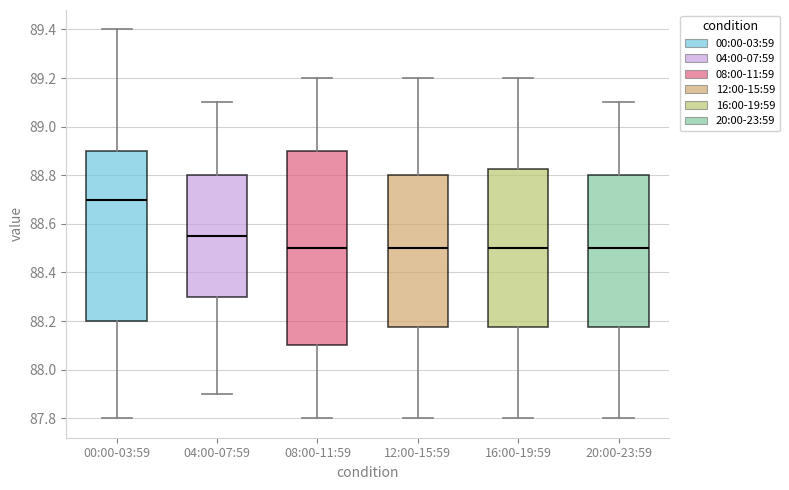

Which box has the highest median line?

00:00-03:59